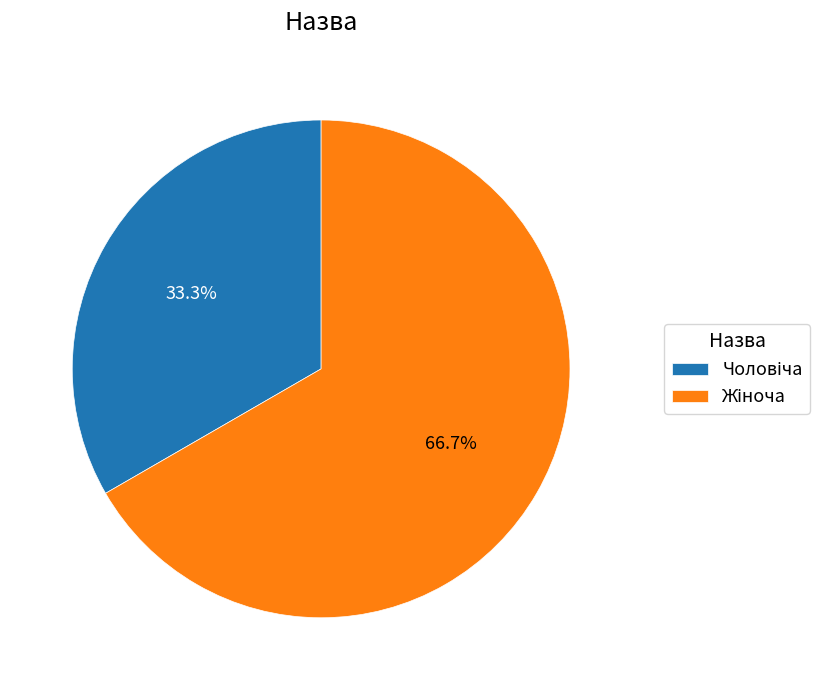

Is there any slice that represents more than half of the pie?

Yes